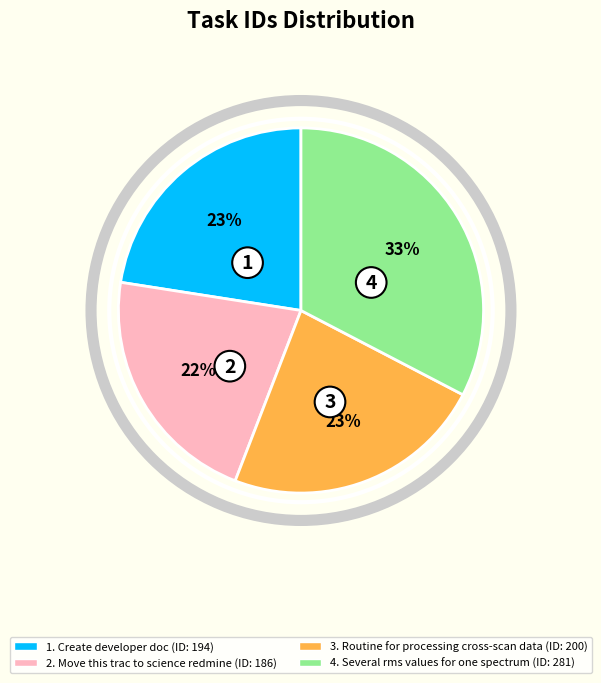

Is there any slice that represents more than half of the pie?

No